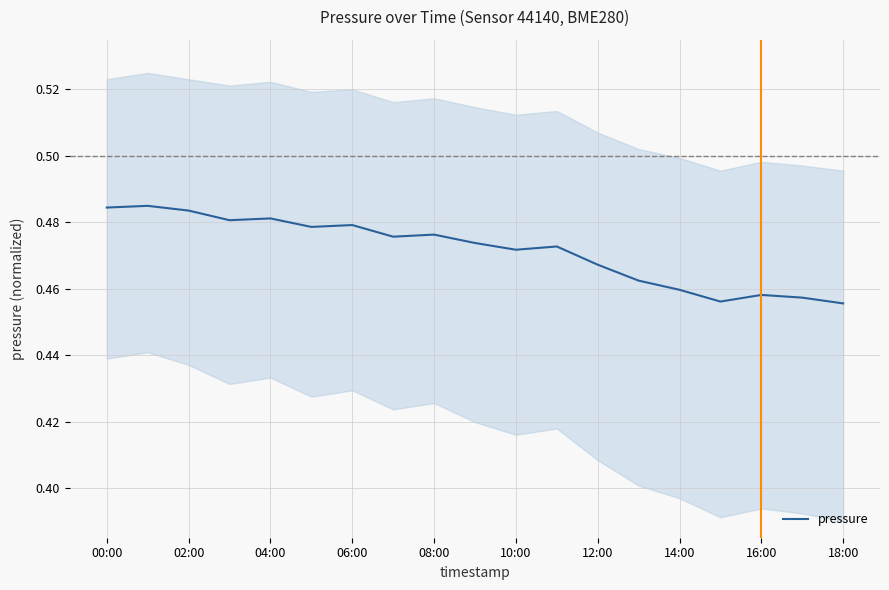

Does the chart display data point markers on the line(s)?

No